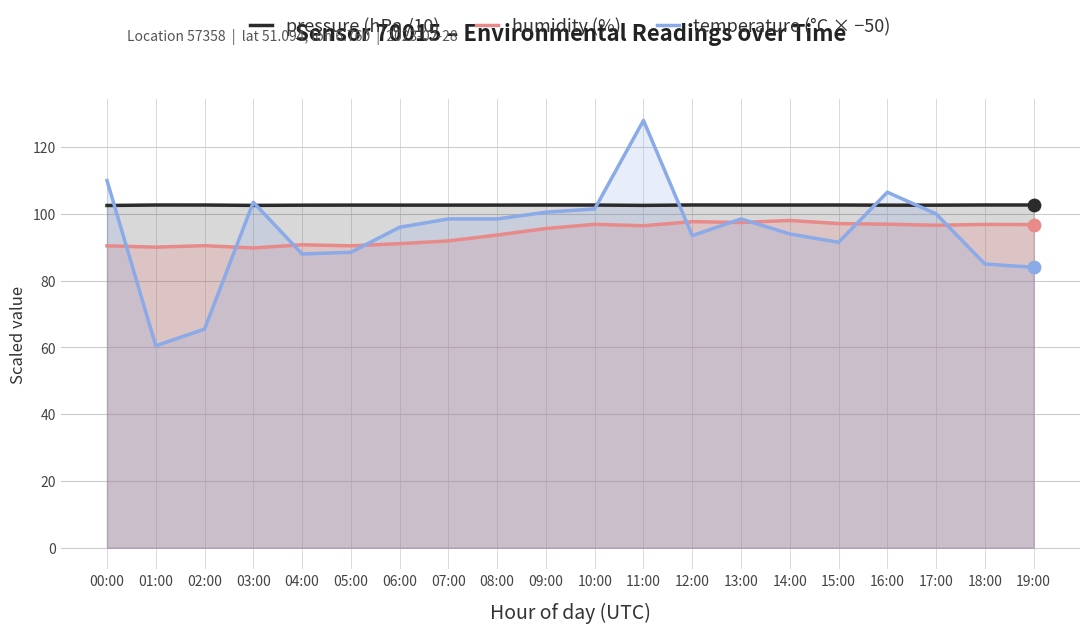

What is the total value across all series at 13:00?

298.6